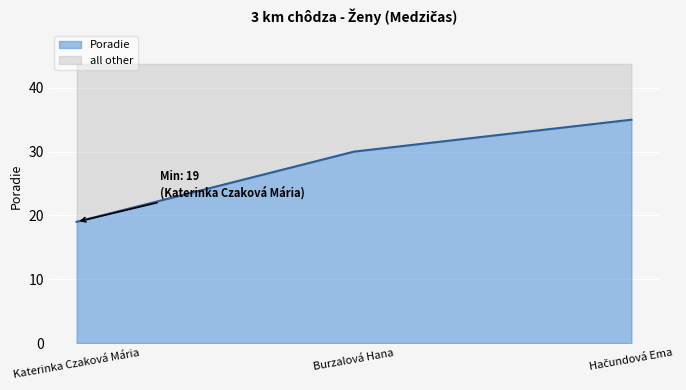

Reading left to right, extract all data points from this chart.

19	30	35